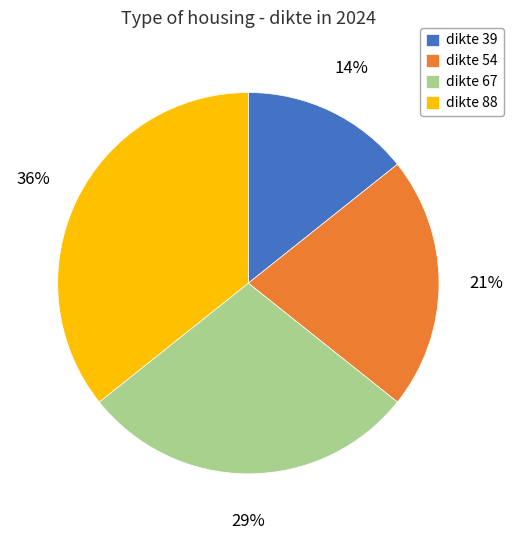

Is it true that dikte 88 is 25% of the pie?

False